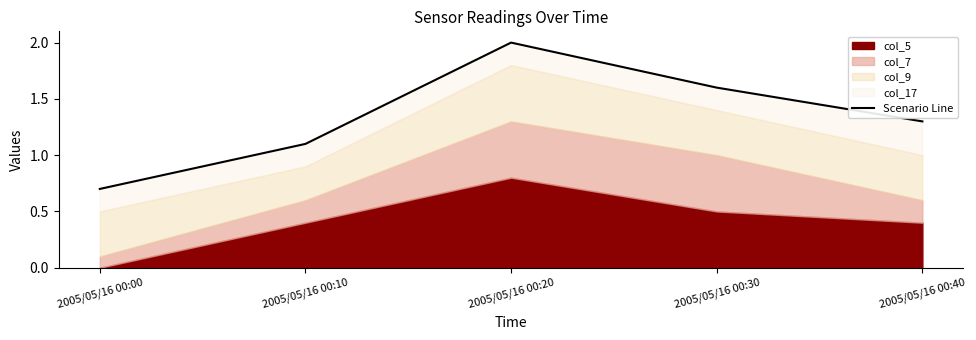

The value at 2005/05/16 00:20 is 1.3. True or false?

False